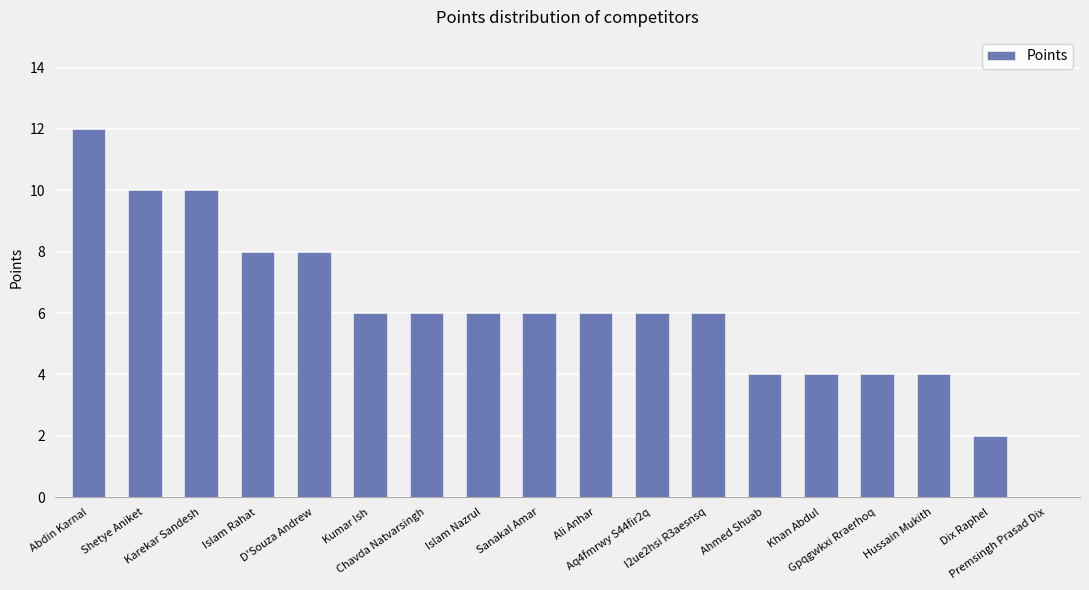

What is the sum of all values?

108